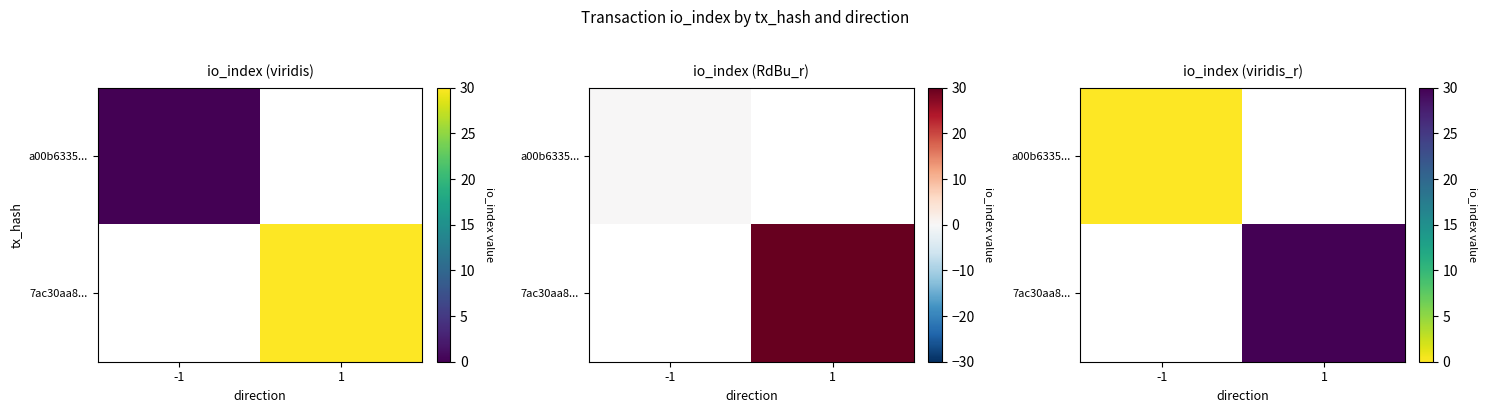

Which series has the widest spread of values?

a00b6335...